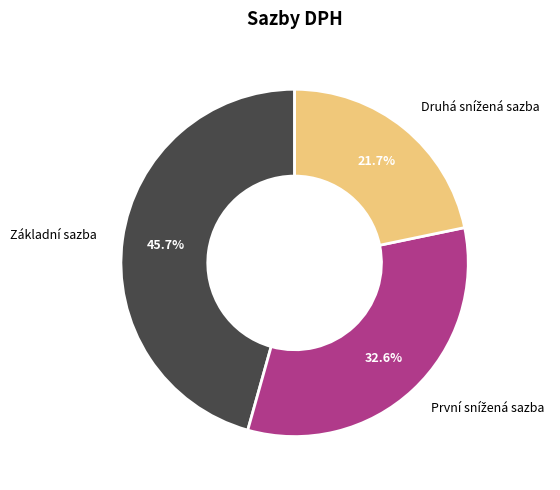

Does any single category account for the majority?

No